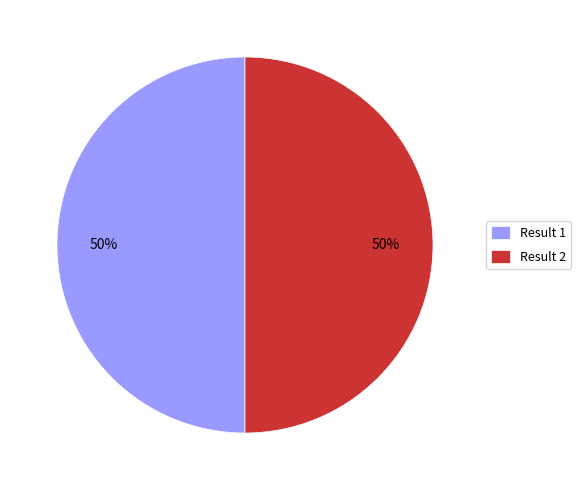

To the nearest percent, what portion does Result 2 represent?

50%